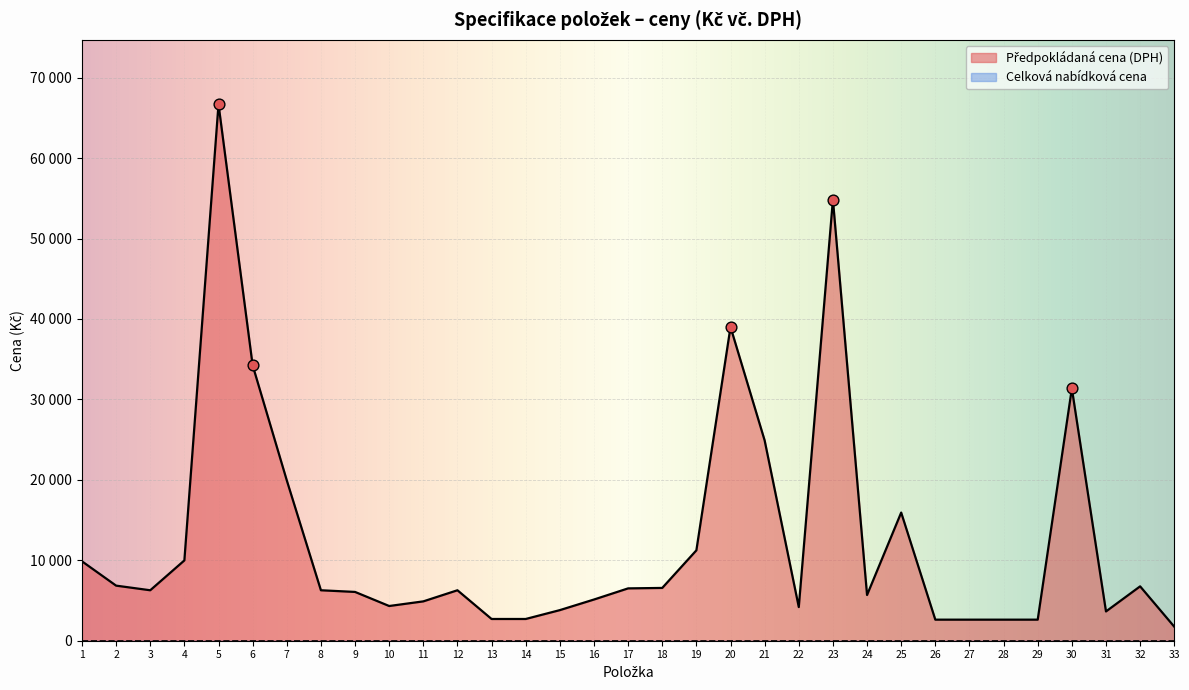

Approximately how many times larger is the value at 5 compared to 20?

1.7